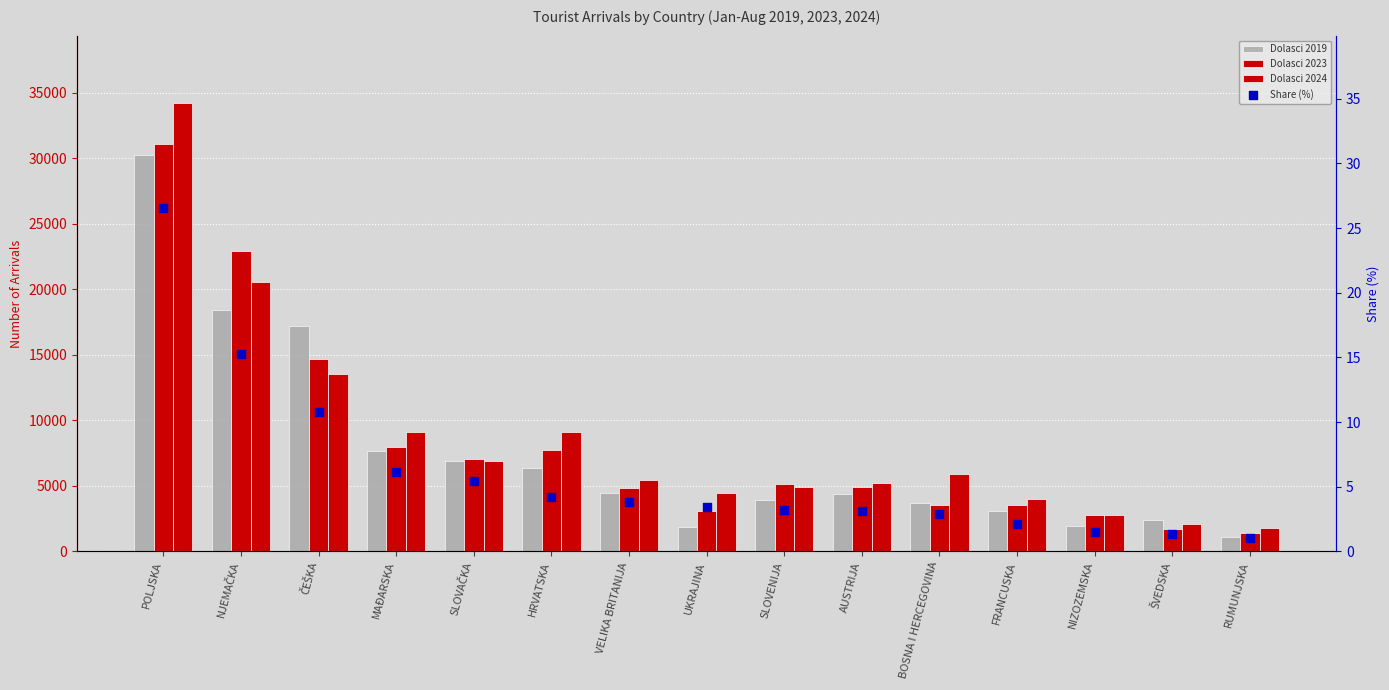

Which series has the largest total across all categories?

Dolasci 2024